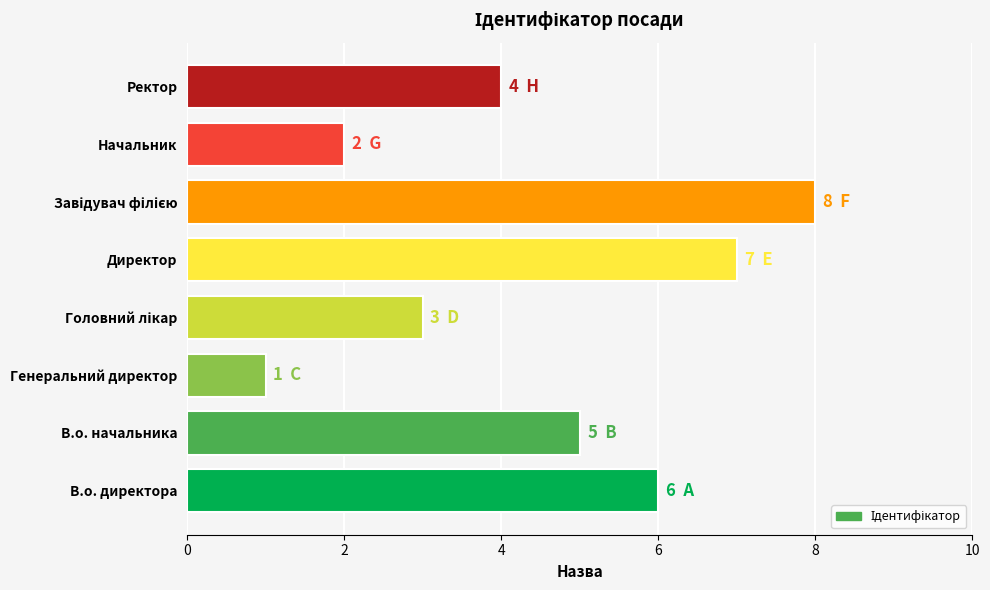

True or false: the data shows 1 at Начальник.

False